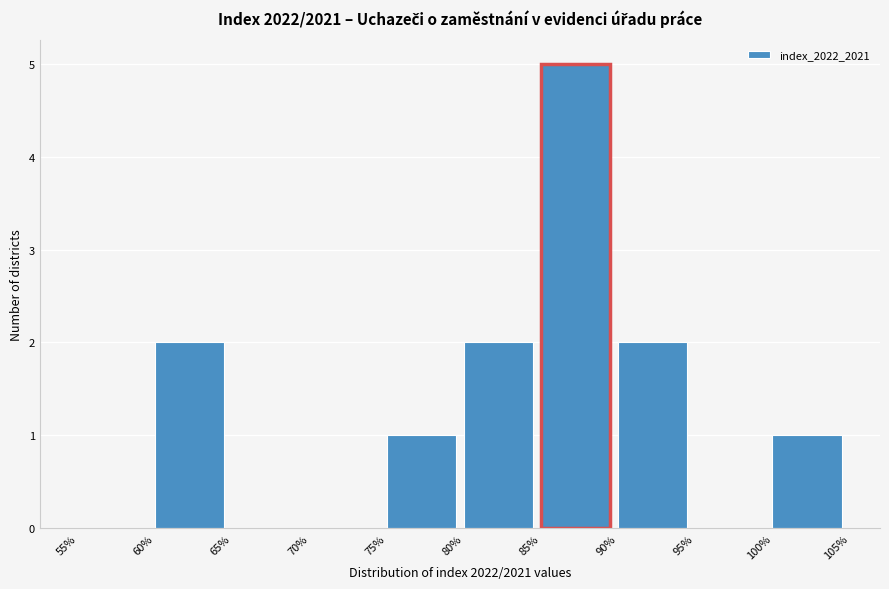

Reading left to right, transcribe this chart: for each bar, give the range it covers on the x-axis and its height. The values are not printed on the chart, so give them approximately, as read against the axis.

55% to 60%: 0
60% to 65%: 2
65% to 70%: 0
70% to 75%: 0
75% to 80%: 1
80% to 85%: 2
85% to 90%: 5
90% to 95%: 2
95% to 100%: 0
100% to 105%: 1